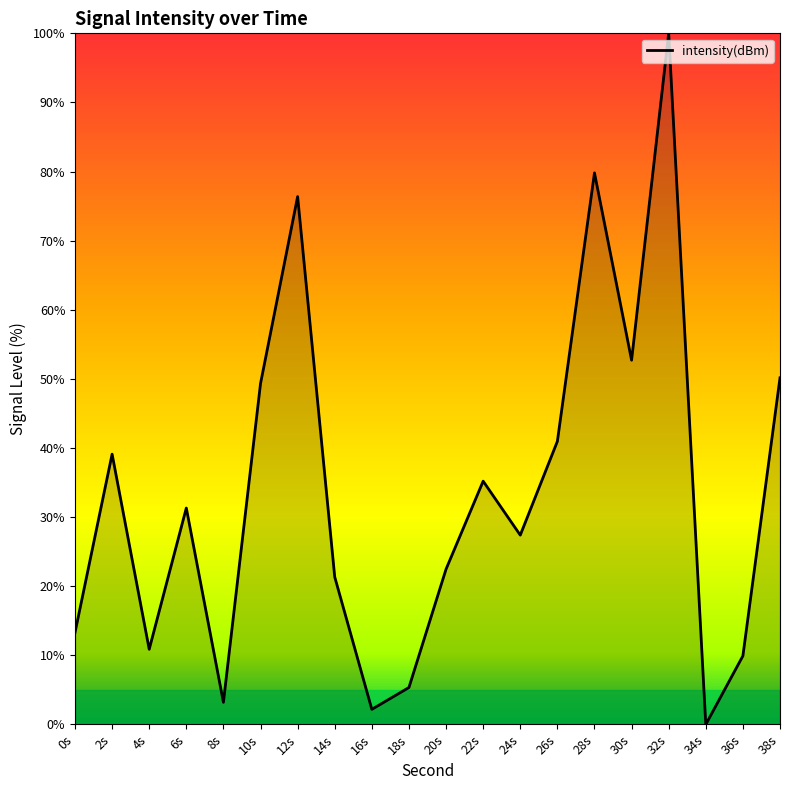

What is the difference between the values at 2s and 36s?

29.2